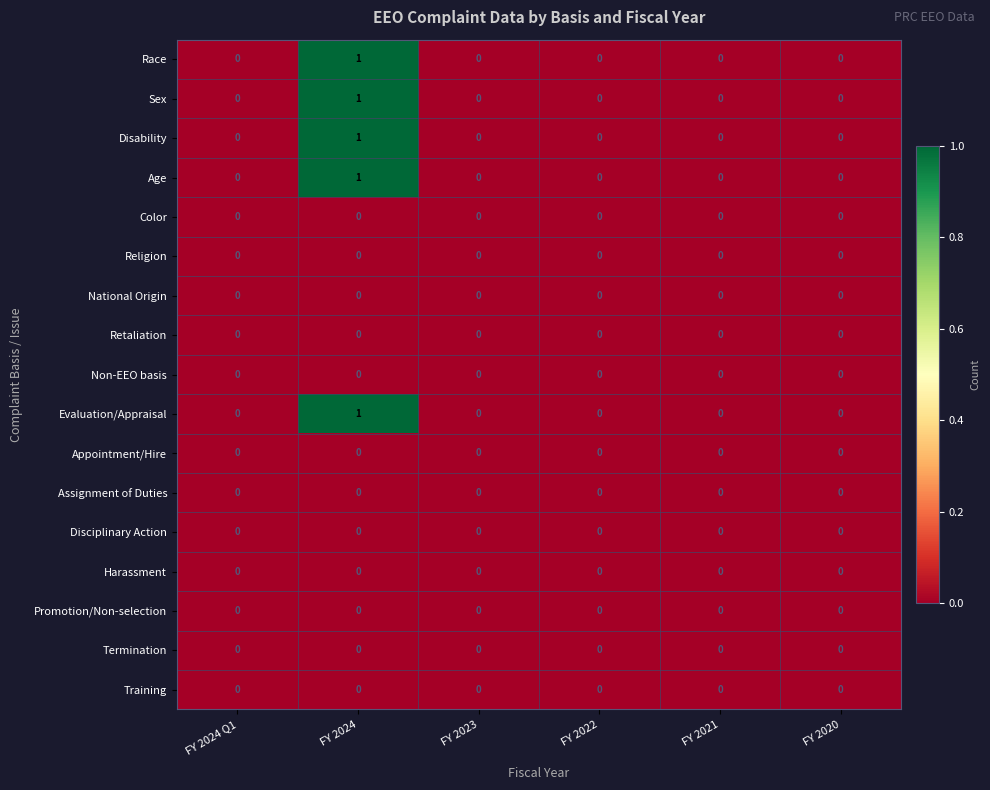

The value of Disciplinary Action at FY 2022 is 0. True or false?

True